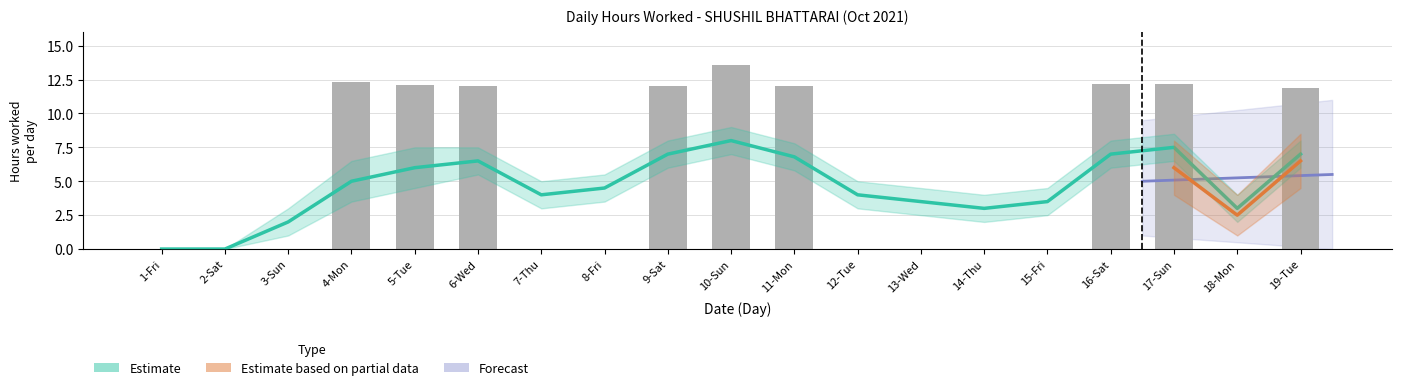

How many data points are above 0?

9